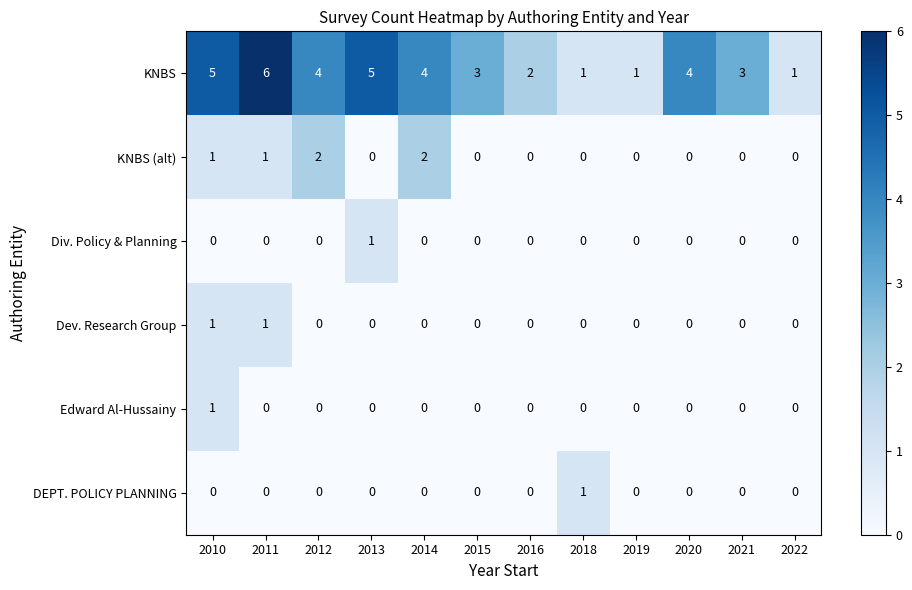

The Edward Al-Hussainy series shows 0 at 2020. True or false?

True